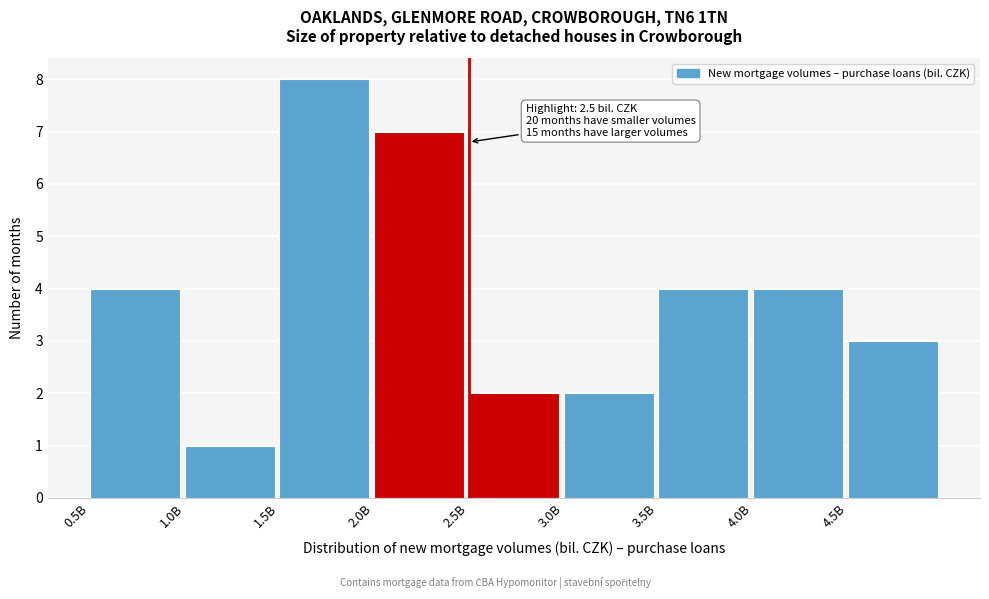

Reading left to right, transcribe all the data shown in this chart.

4	1	8	7	2	2	4	4	3